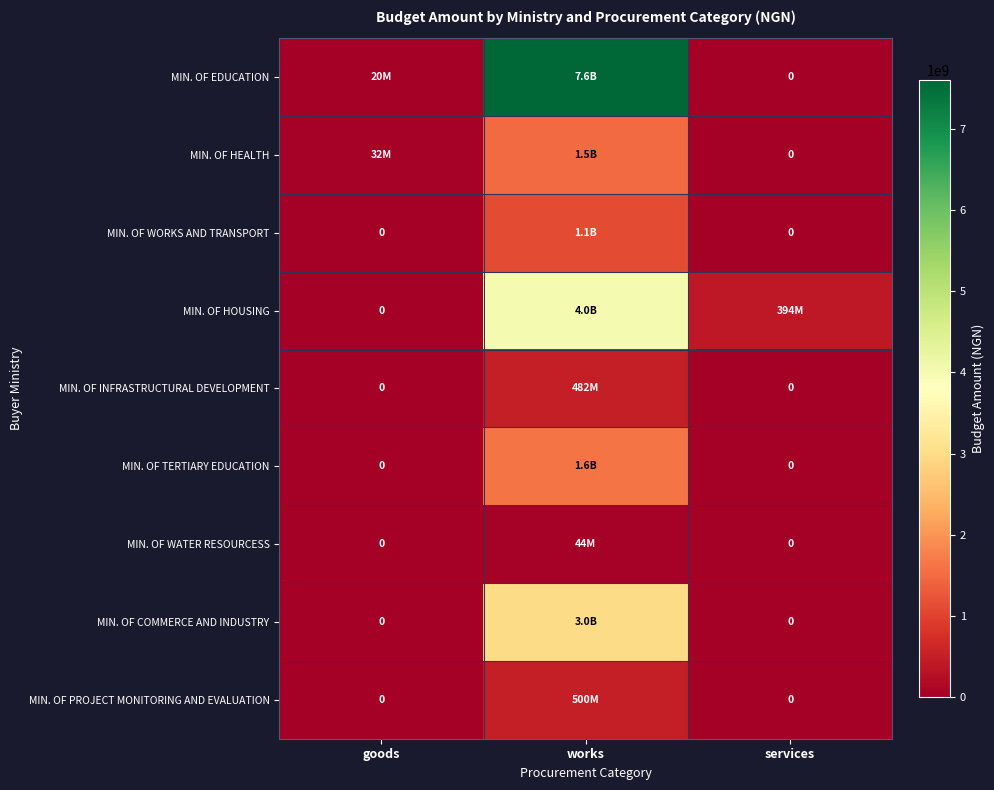

Rank the series at works from highest to lowest value.

MIN. OF EDUCATION, MIN. OF HOUSING, MIN. OF COMMERCE AND INDUSTRY, MIN. OF TERTIARY EDUCATION, MIN. OF HEALTH, MIN. OF WORKS AND TRANSPORT, MIN. OF PROJECT MONITORING AND EVALUATION, MIN. OF INFRASTRUCTURAL DEVELOPMENT, MIN. OF WATER RESOURCESS